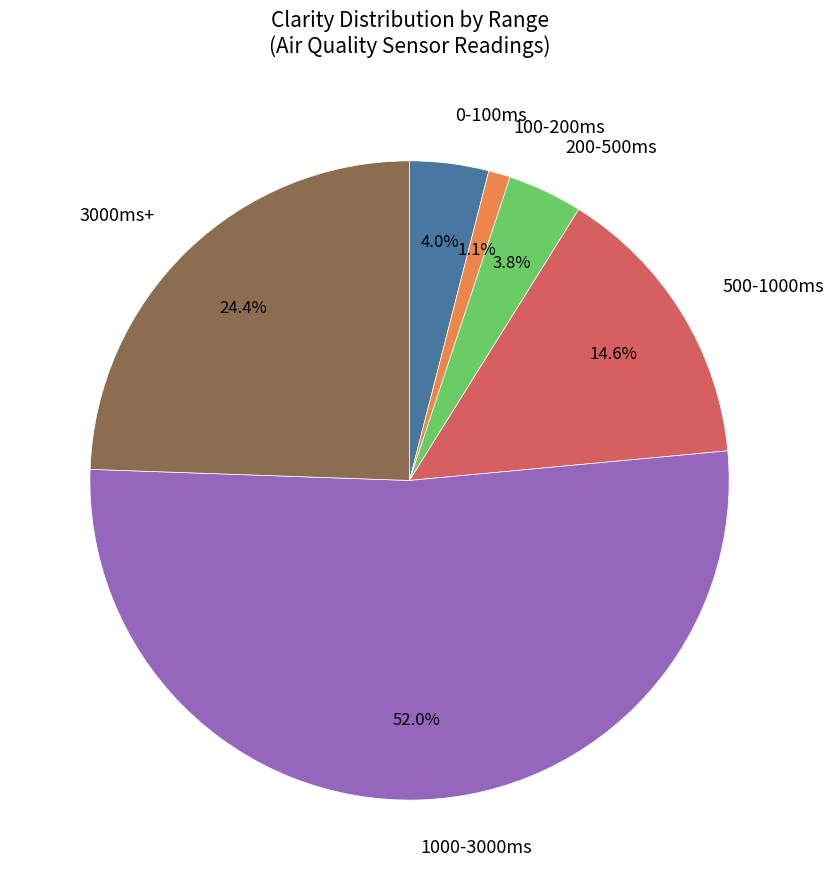

Between 1000-3000ms and 200-500ms, which is larger?

1000-3000ms